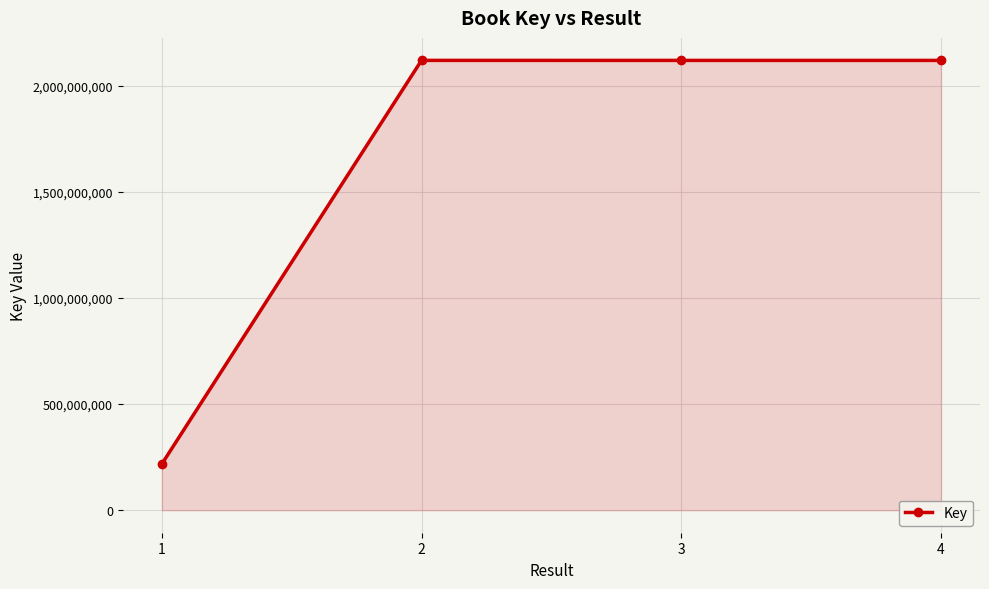

Is it true that the value at 2 is 2119624463?

True